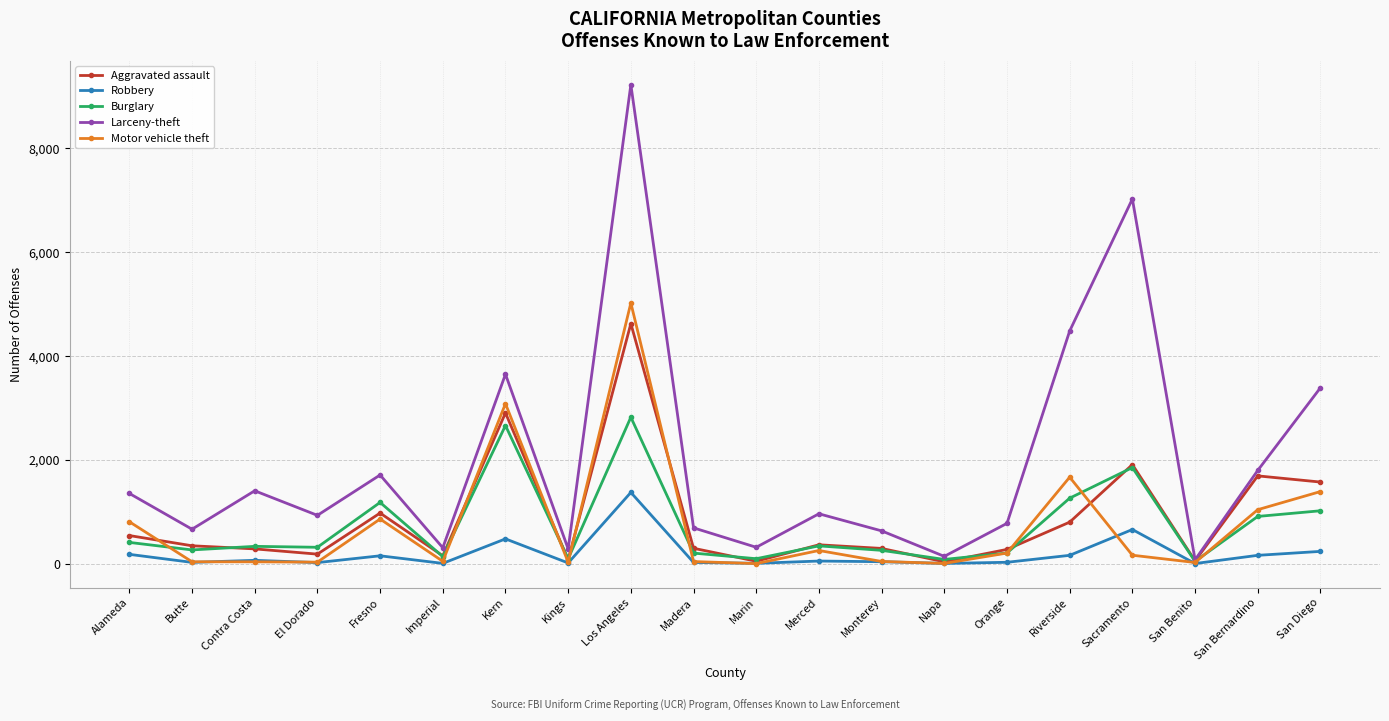

How many values in the Burglary series are below 336?

10